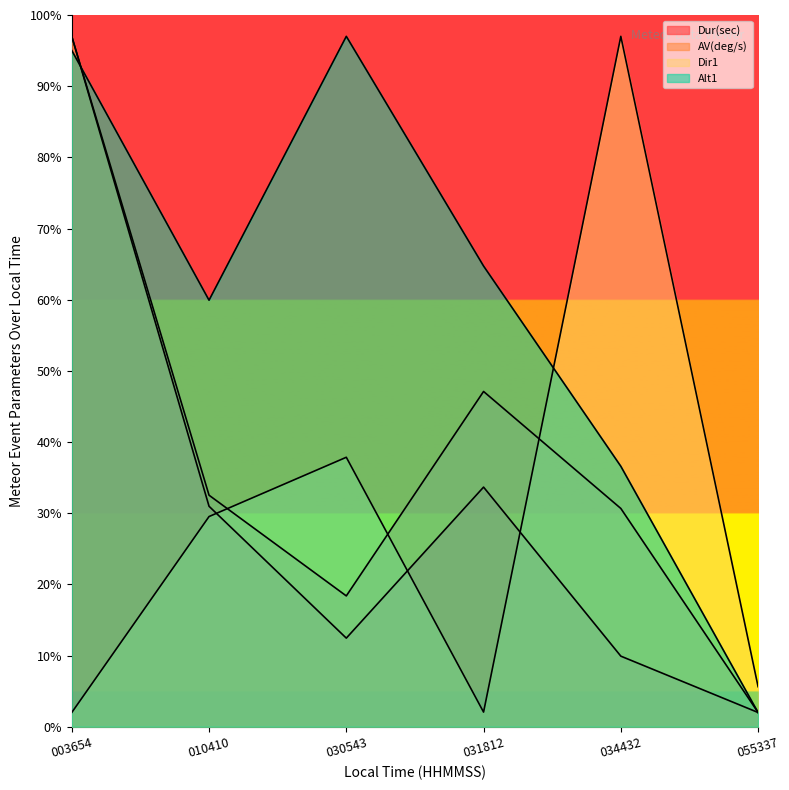

Reading left to right, transcribe all the data shown in this chart.

Dur(sec): 003654=97.0	010410=31.0	030543=12.4	031812=33.7	034432=9.9	055337=2.0
AV(deg/s): 003654=97.0	010410=32.5	030543=18.4	031812=47.1	034432=30.7	055337=2.0
Dir1: 003654=2.0	010410=29.5	030543=37.9	031812=2.1	034432=97.0	055337=5.6
Alt1: 003654=95.0	010410=59.9	030543=97.0	031812=64.7	034432=36.6	055337=2.0